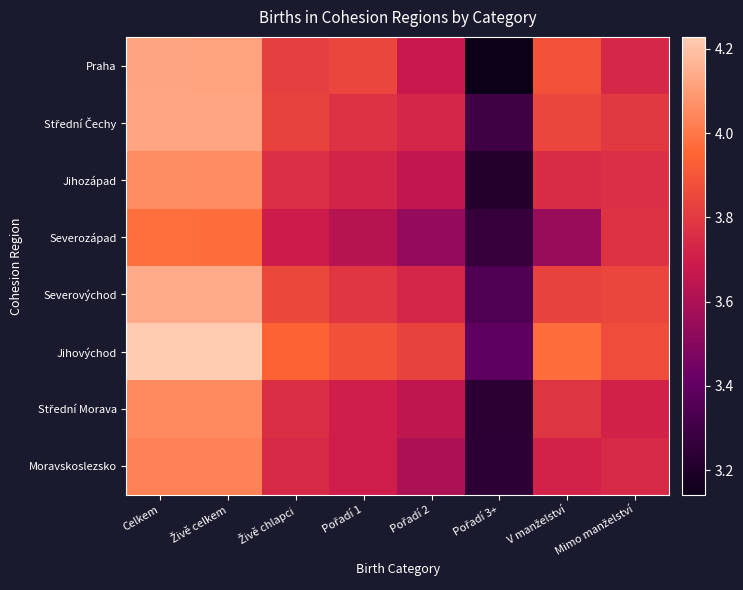

Which has a higher value, Pořadí 2 or Mimo manželství?

Mimo manželství